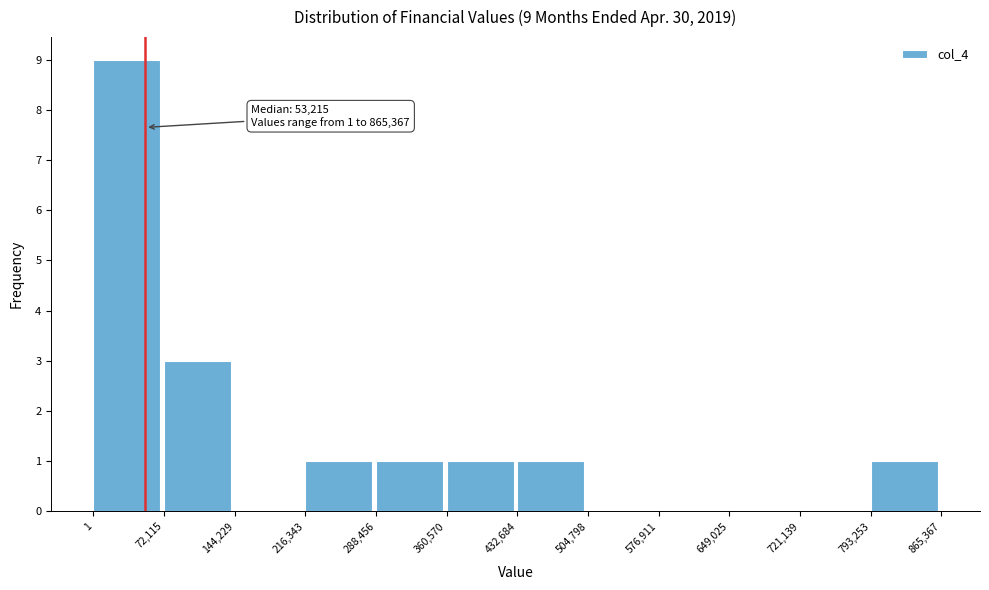

Which range on the x-axis has the tallest bar?

1 to 72,115